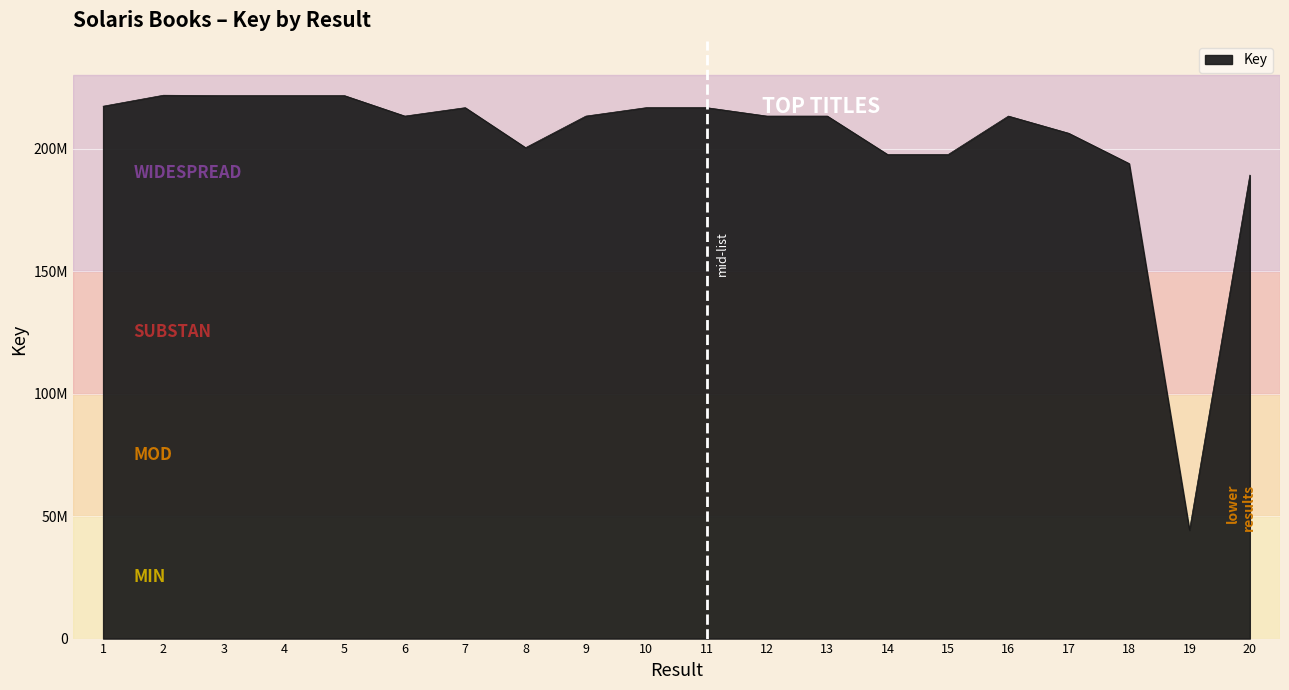

Reading right to left, extract all data points from this chart.

20=189211456	19=44254530	18=193921467	17=206283302	16=213298208	15=197582193	14=197582442	13=213297888	12=213297942	11=216735667	10=216735726	9=213298063	8=200402054	7=216735774	6=213297991	5=221642031	4=221641982	3=221641921	2=221812595	1=217329545